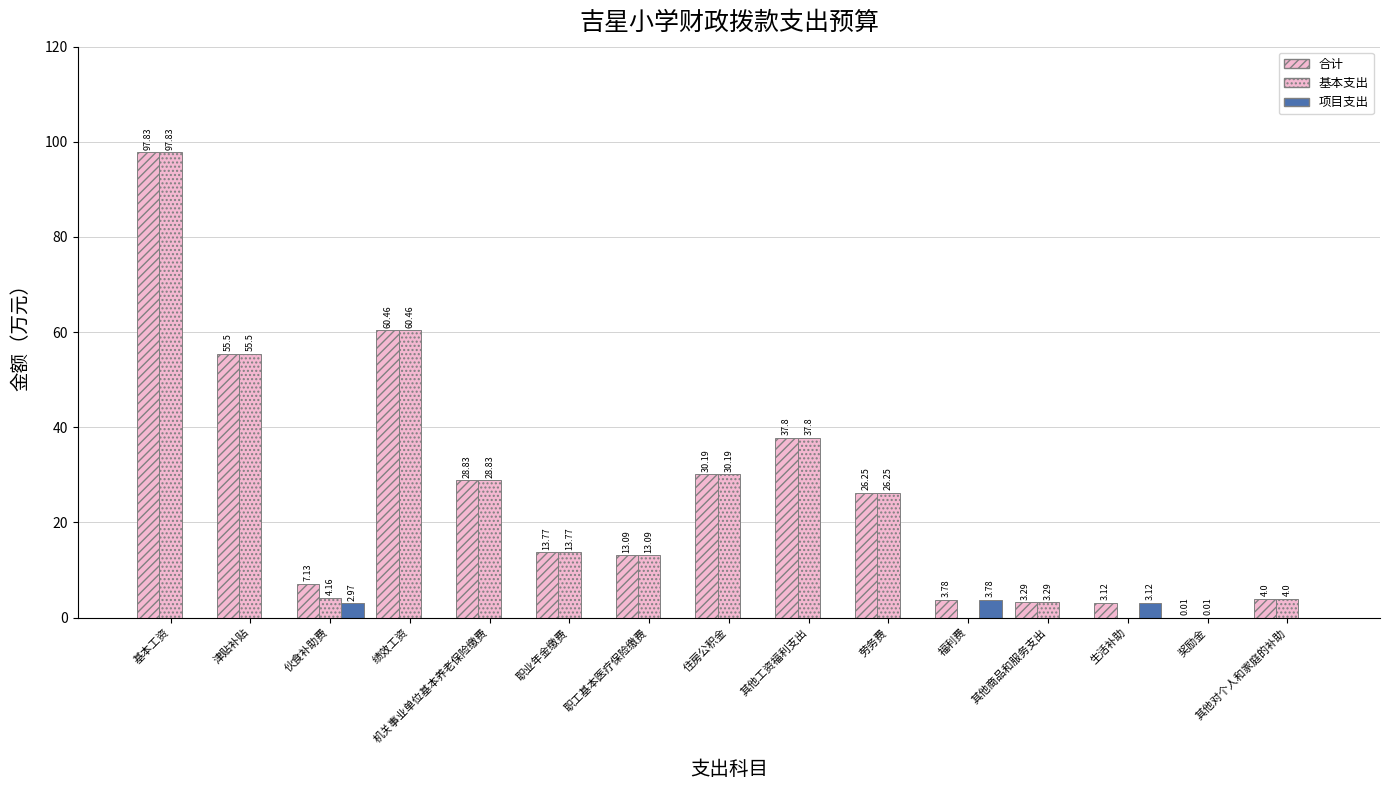

The 基本支出 series shows 37.8 at 其他工资福利支出. True or false?

True